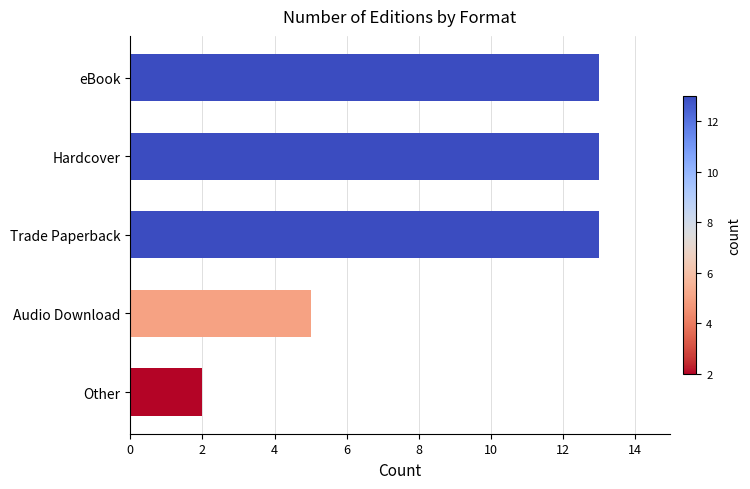

Is it true that the value at Trade Paperback is 13?

True